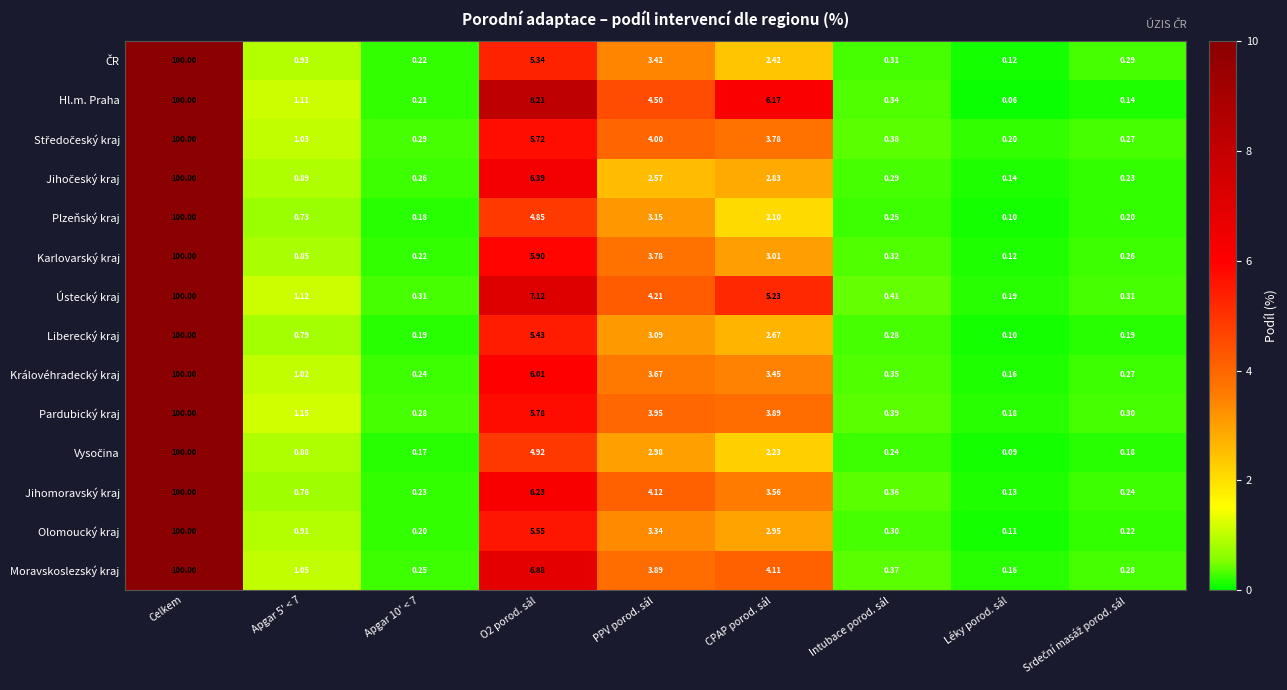

Which series has the largest range (max minus min)?

Hl.m. Praha